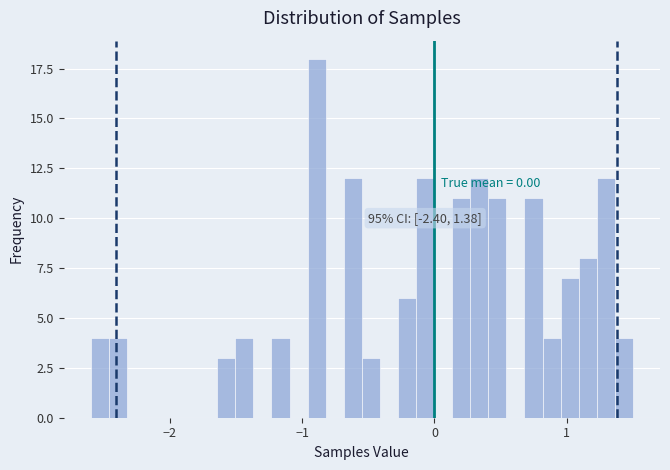

Read against the x-axis, roughly where is the centre of the tallest bar?

-0.9